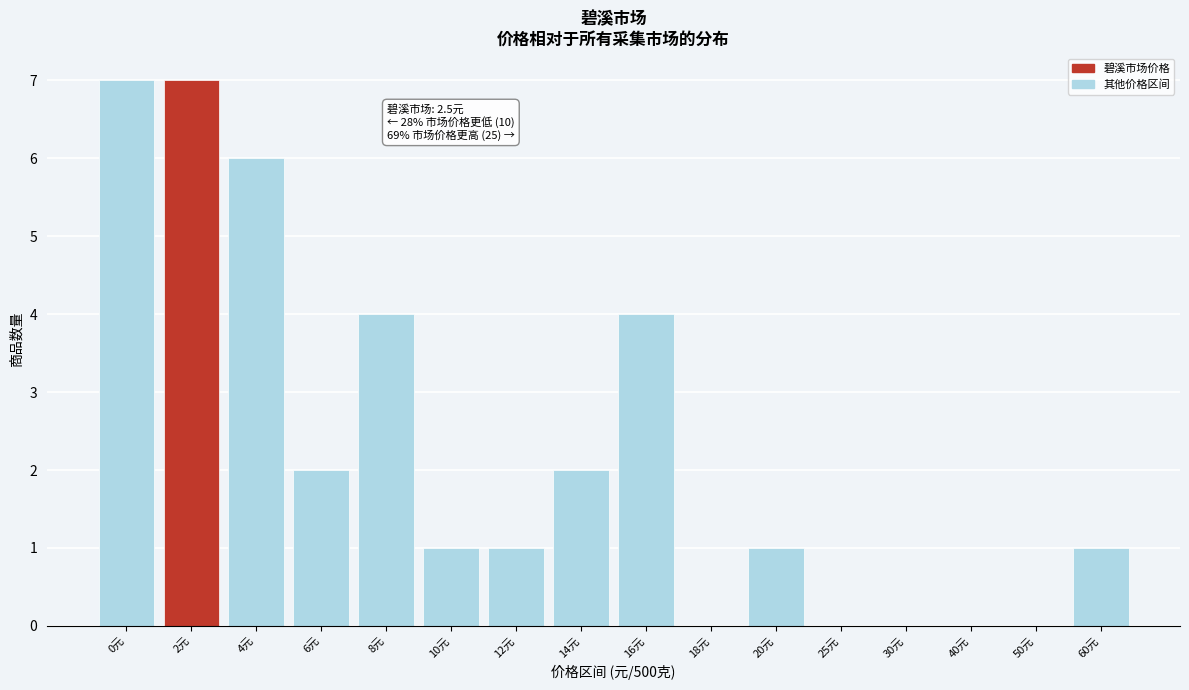

Reading left to right, transcribe all the data shown in this chart.

0元=7	2元=7	4元=6	6元=2	8元=4	10元=1	12元=1	14元=2	16元=4	18元=0	20元=1	25元=0	30元=0	40元=0	50元=0	60元=1